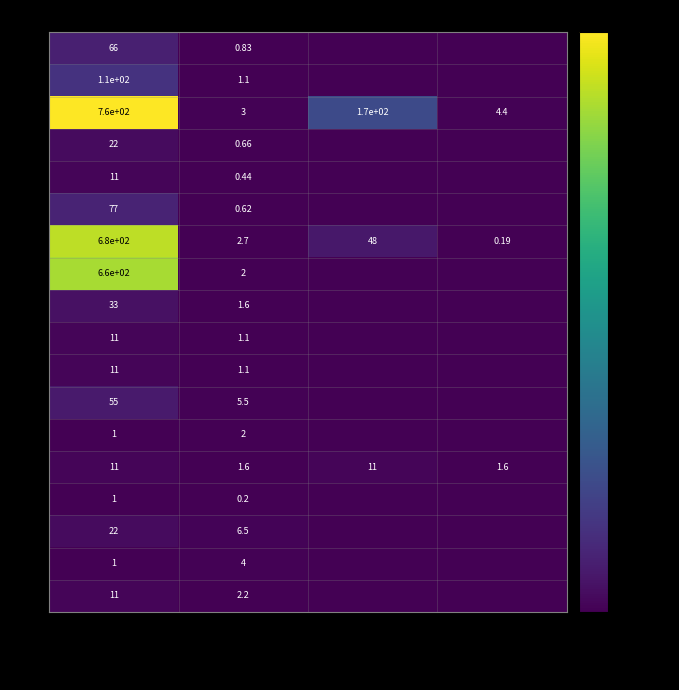

Is it true that B.4_B equals 48.0 at Physical Achievement?

True